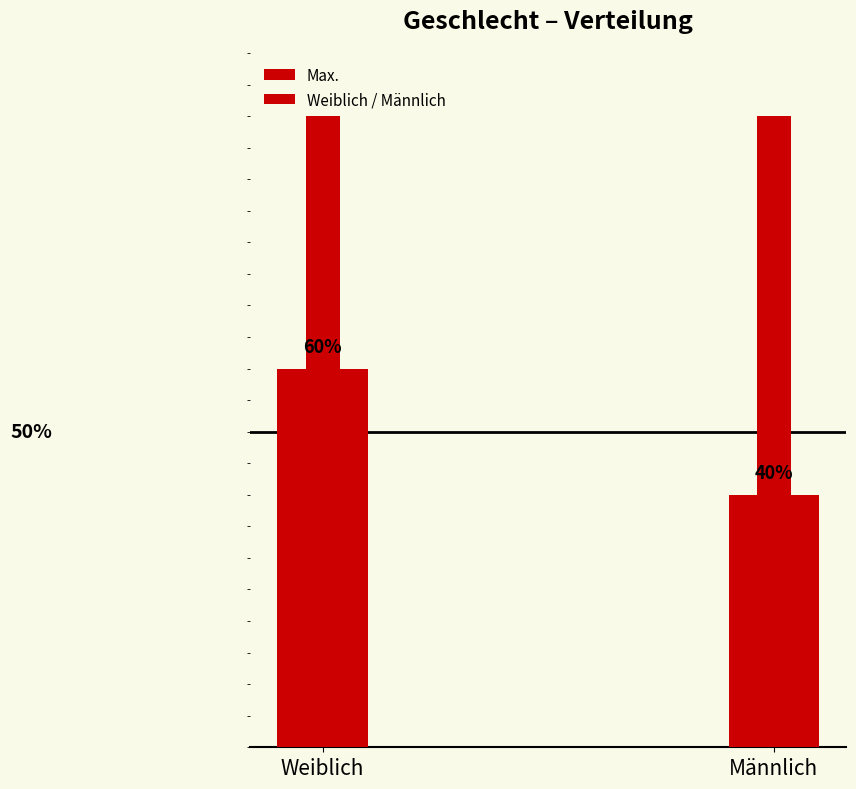

What is the maximum value shown in the chart?

0.6